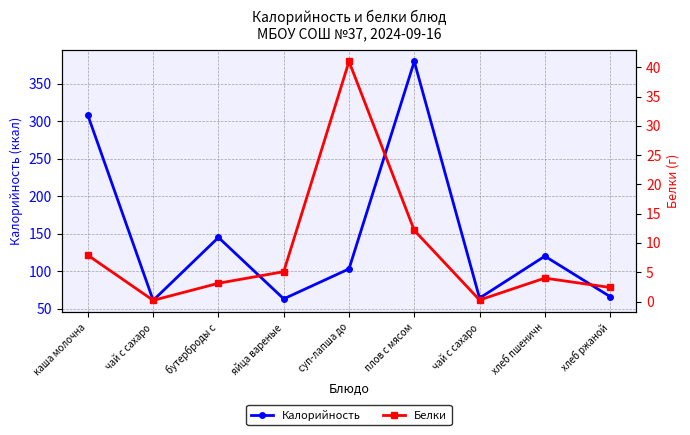

List the series in order of their peak value, lowest first.

Белки, Калорийность